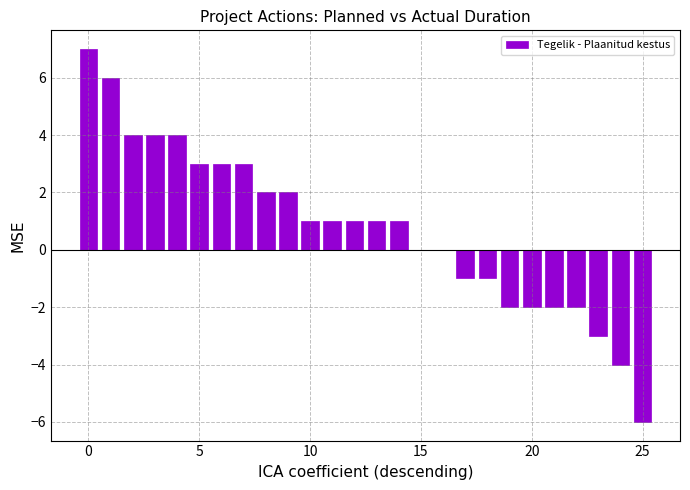

Are the bars horizontal?

No